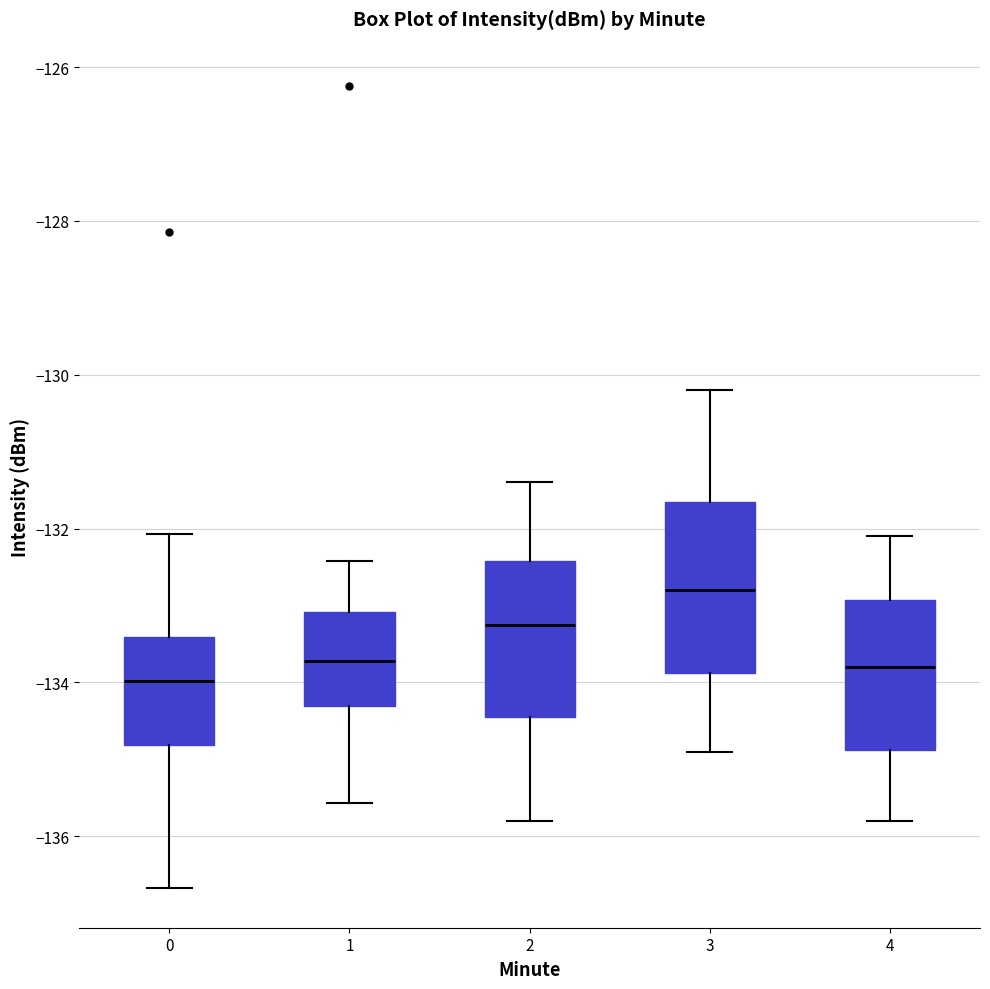

Which box's median line is the highest?

3